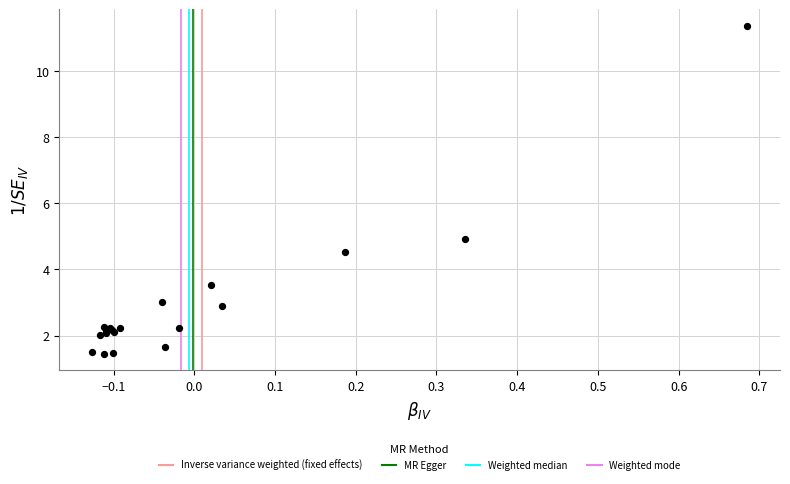

What Y value in the scatter plot is closest to 6?

4.9